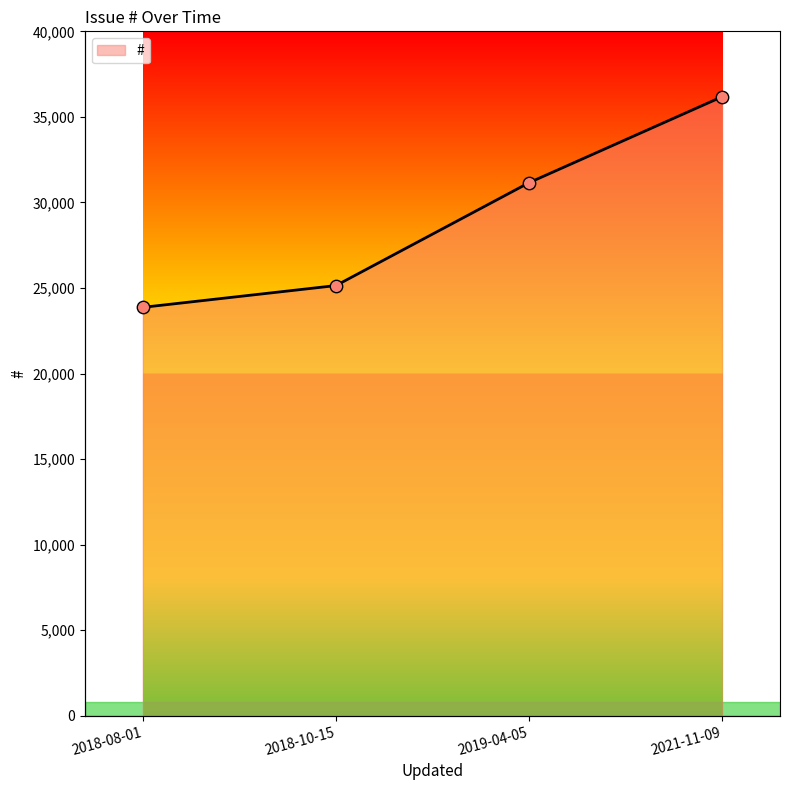

Between 2018-08-01 and 2021-11-09, which is larger?

2021-11-09